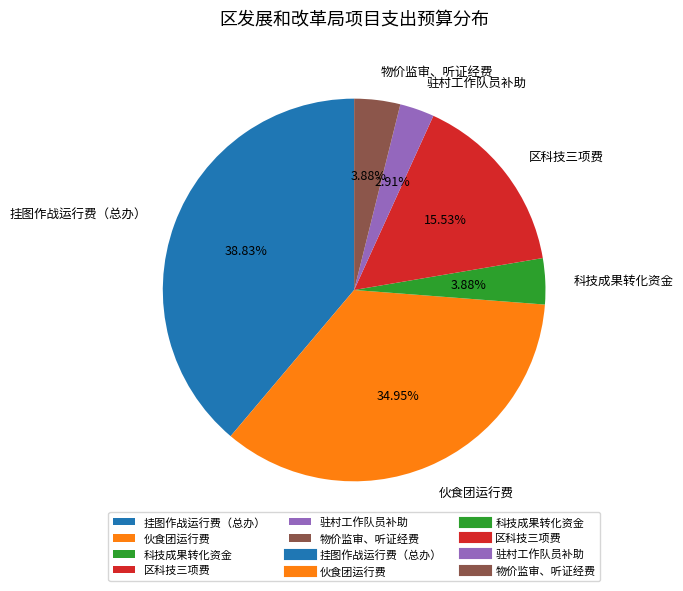

What is the largest slice in the pie chart?

挂图作战运行费（总办）